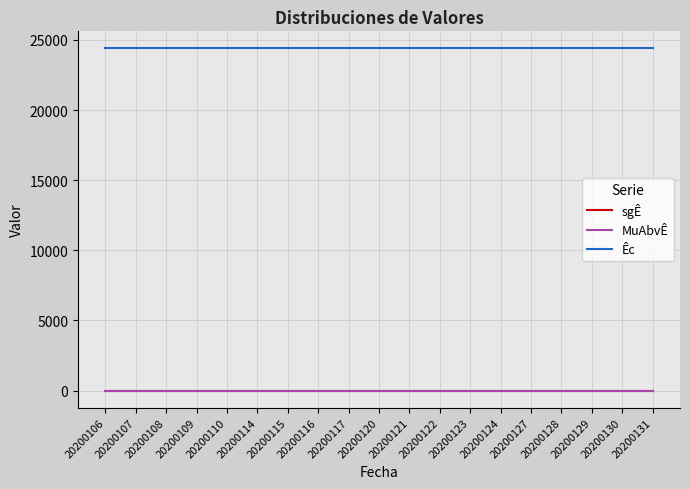

Is this an area chart (filled region under the line)?

No